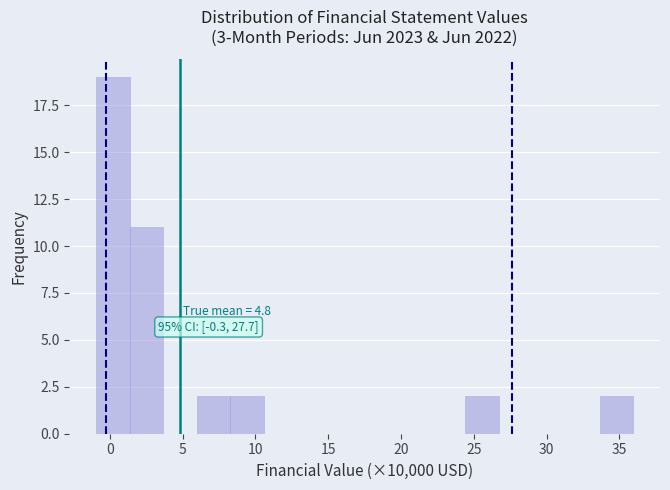

Which range on the x-axis has the tallest bar?

-1.0 to 1.5